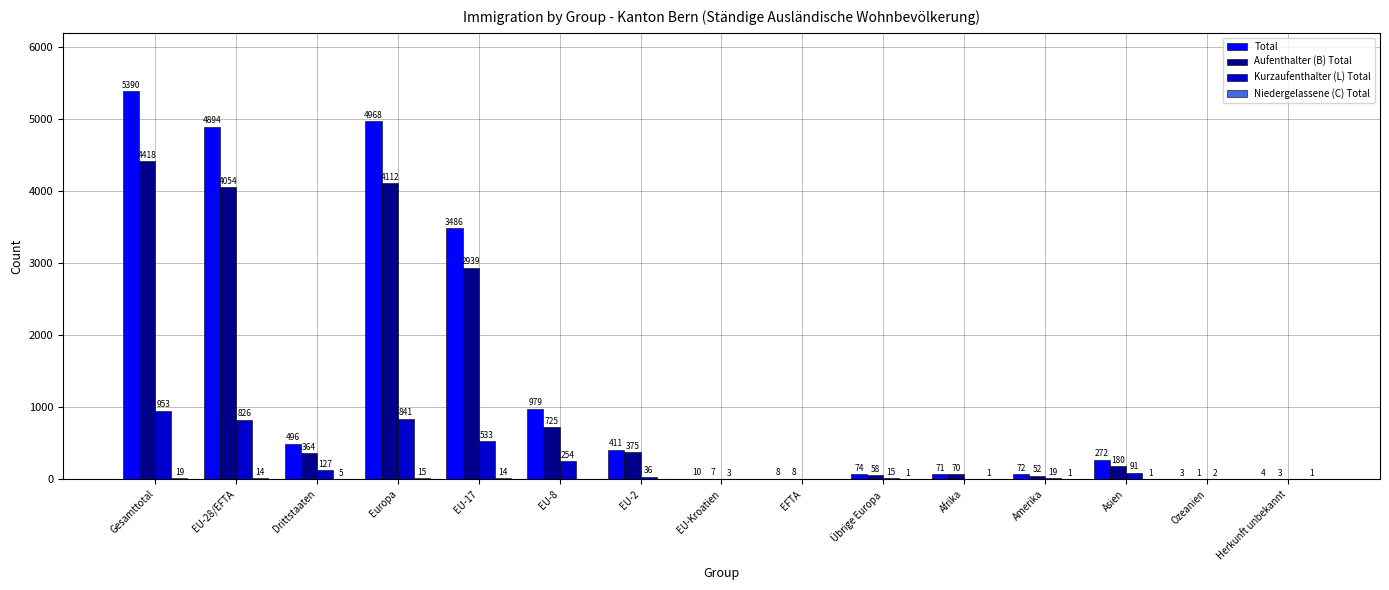

The value of Aufenthalter (B) Total at EU-17 is 2939. True or false?

True